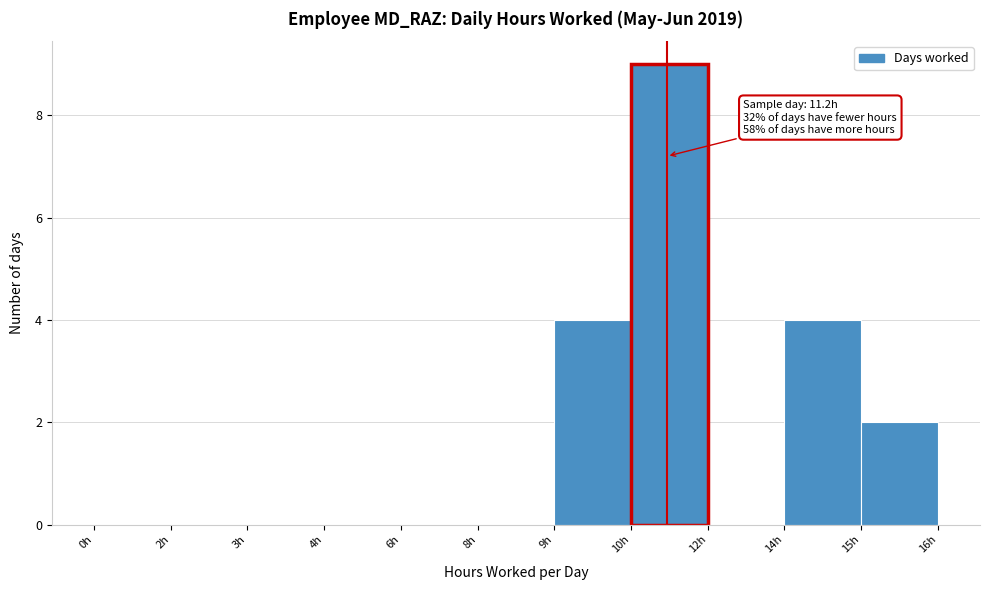

Reading left to right, list all the values displayed in this chart.

0h=0	2h=0	3h=0	4h=0	6h=0	8h=0	9h=4	10h=9	12h=0	14h=4	15h=2